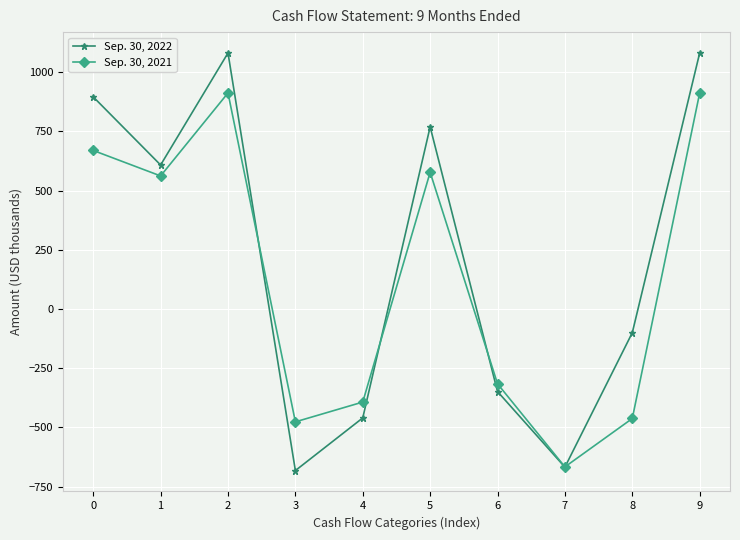

True or false: Sep. 30, 2022 has more than 1 interior local peaks.

True